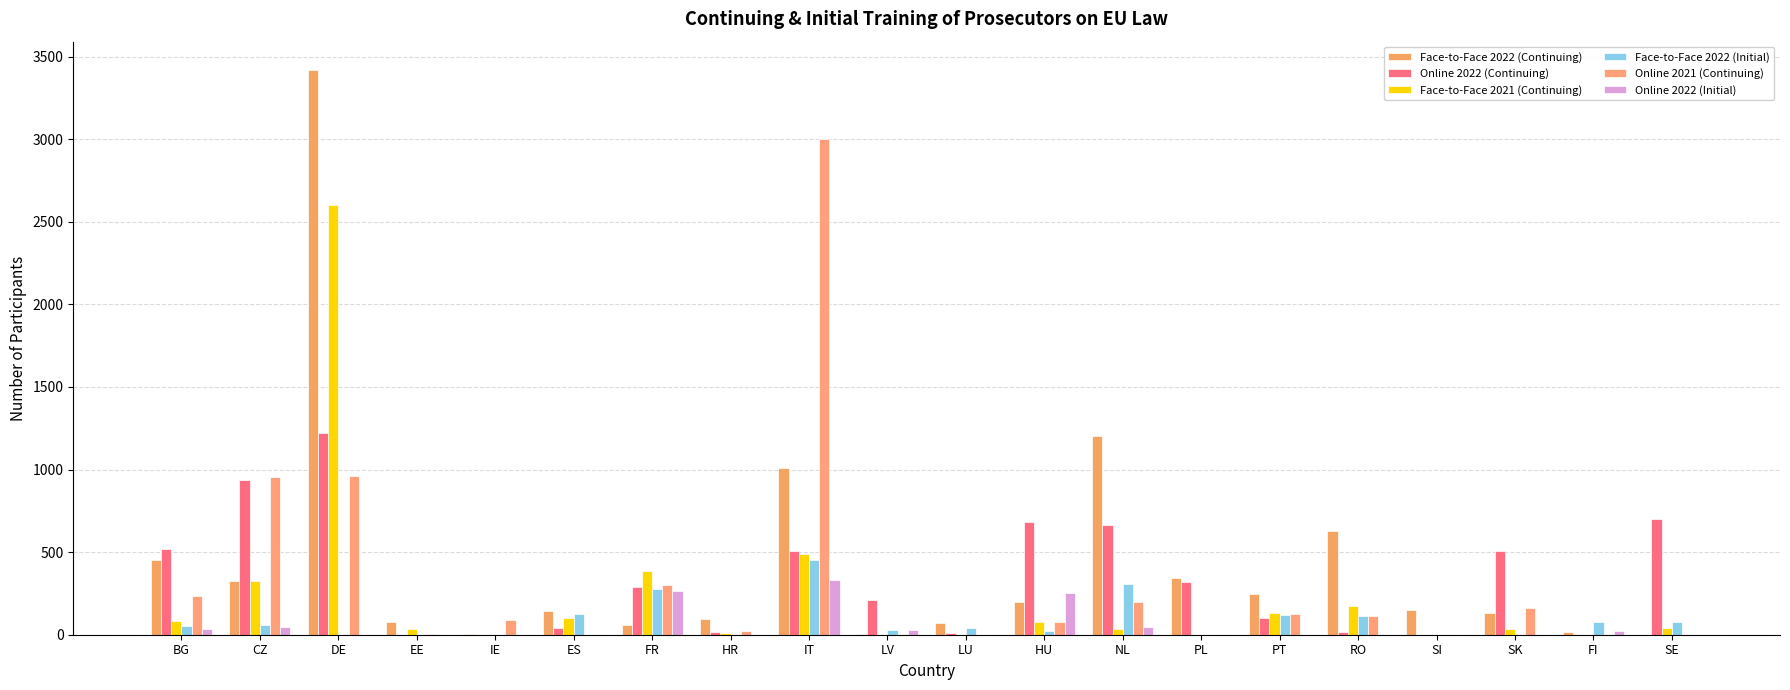

What is the label of the 20th bar from the right?

BG